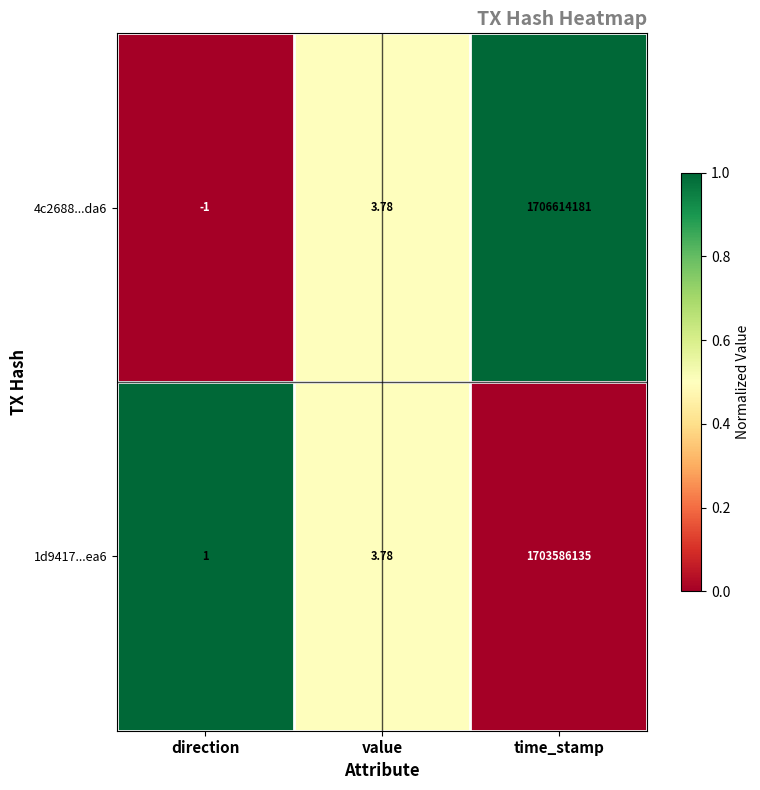

Rank the series by their maximum value, from highest to lowest.

4c2688...da6, 1d9417...ea6